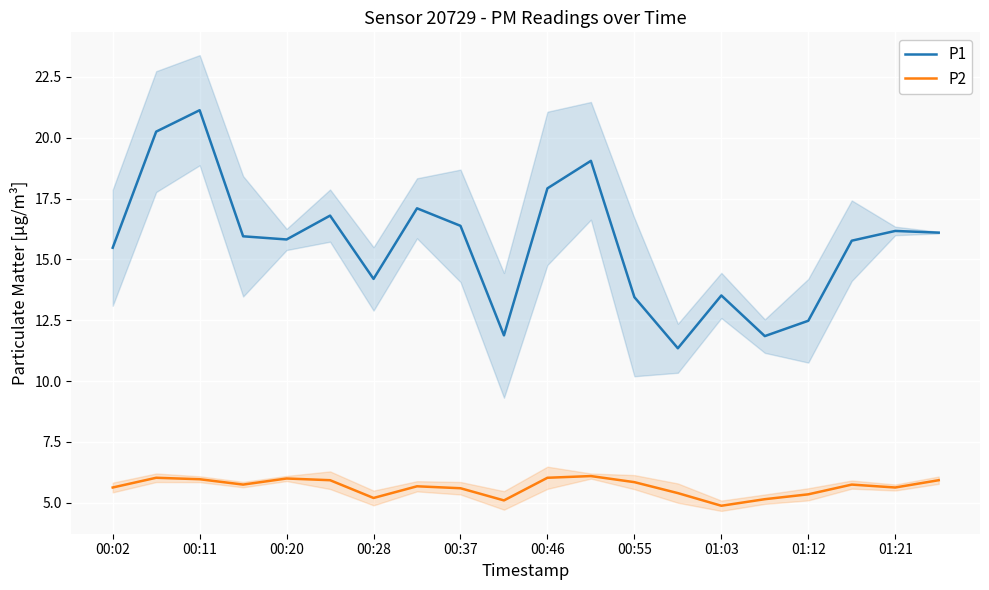

Which series has the largest total across all categories?

P1